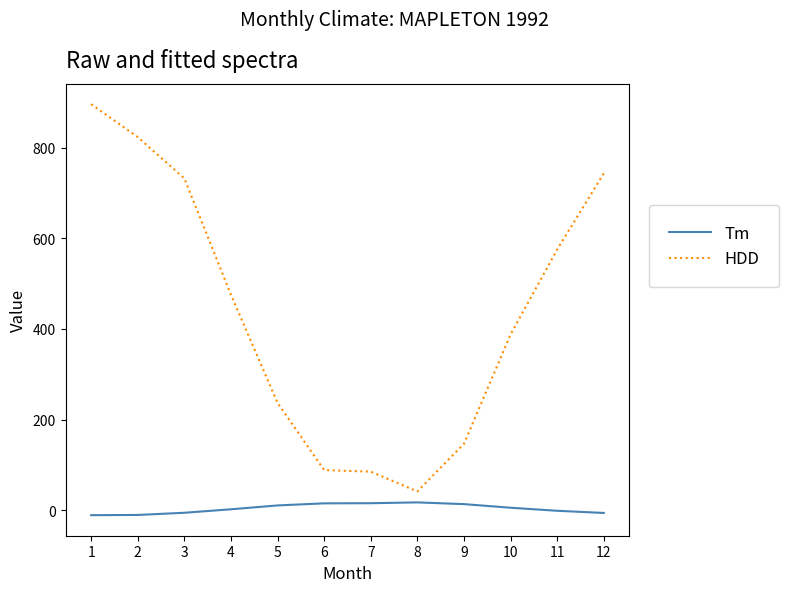

Is the value of HDD at 1 greater than the value of Tm at 9?

Yes